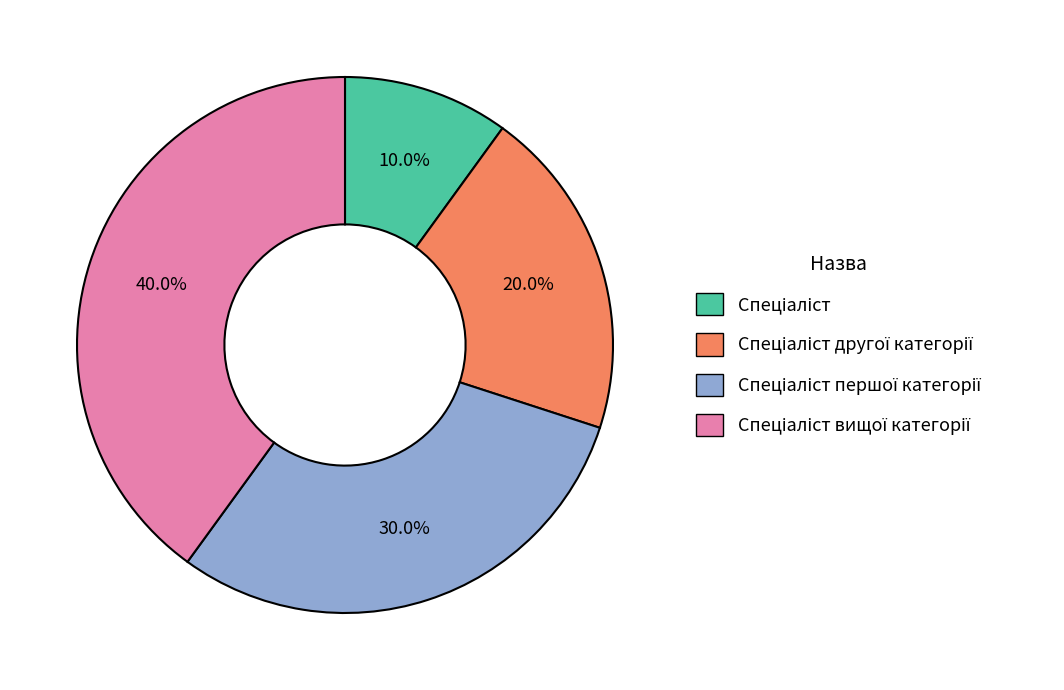

Is there a majority slice in this chart?

No